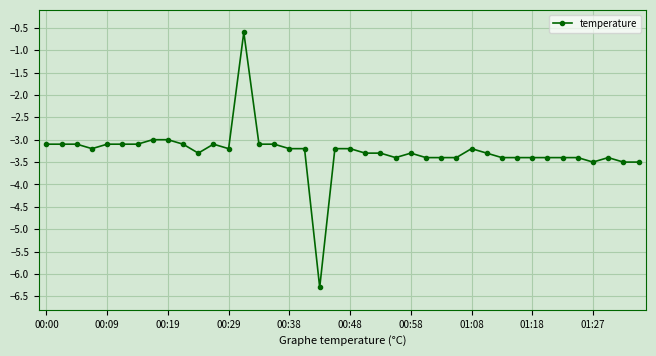

What is the value of the 11th point from the left?

-3.3